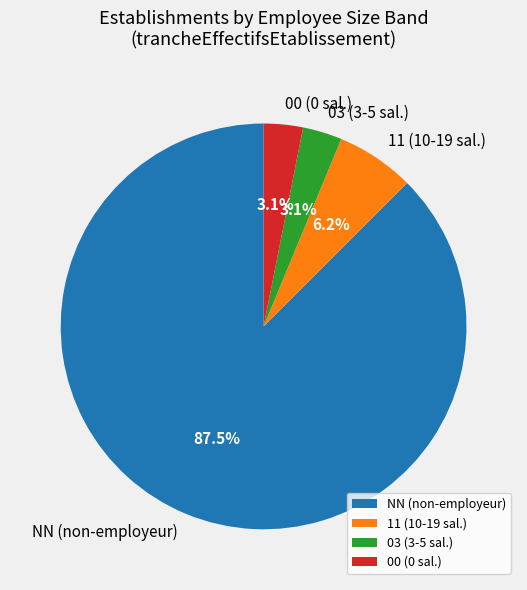

Do 03 (3-5 sal.) and NN (non-employeur) together represent more than half of the pie?

Yes